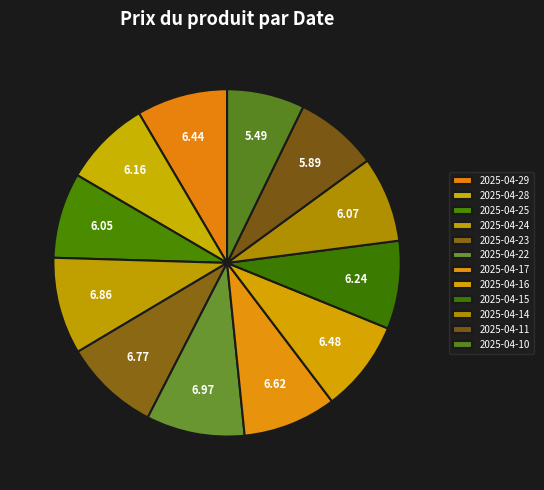

Count the number of slices in the pie.

12